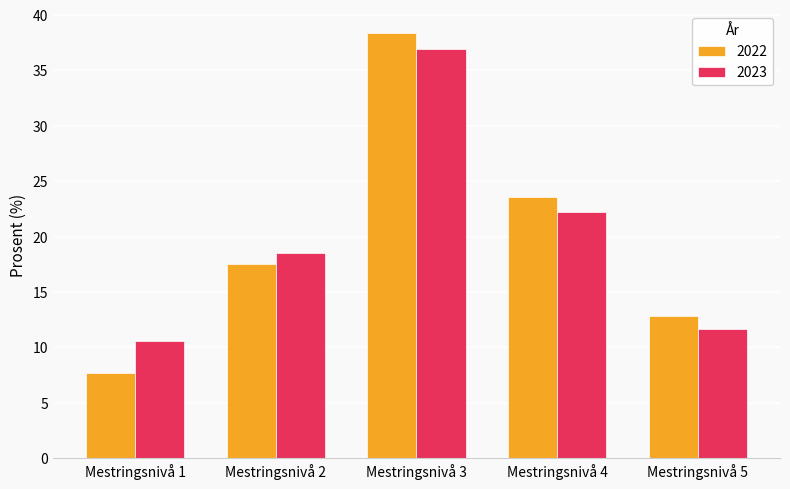

Reading right to left, extract all data points from this chart.

2022: Mestringsnivå 5=12.8	Mestringsnivå 4=23.6	Mestringsnivå 3=38.4	Mestringsnivå 2=17.5	Mestringsnivå 1=7.7
2023: Mestringsnivå 5=11.7	Mestringsnivå 4=22.2	Mestringsnivå 3=36.9	Mestringsnivå 2=18.5	Mestringsnivå 1=10.6